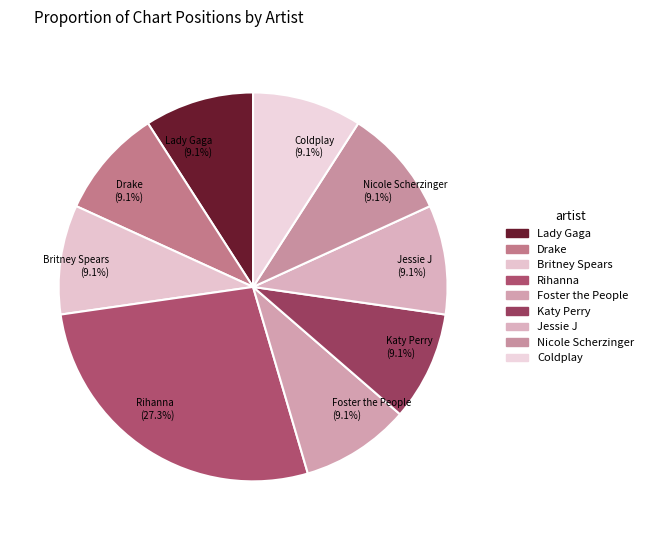

Is there any slice that represents more than half of the pie?

No